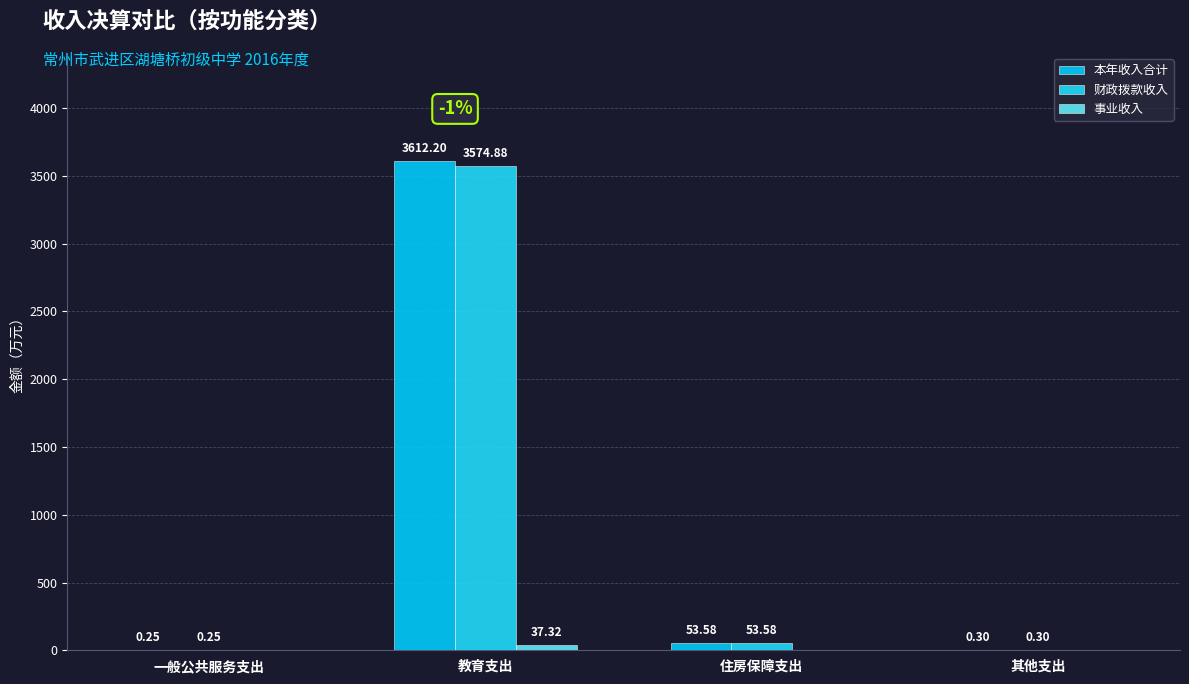

What is the sum of all 本年收入合计 values?

3666.3